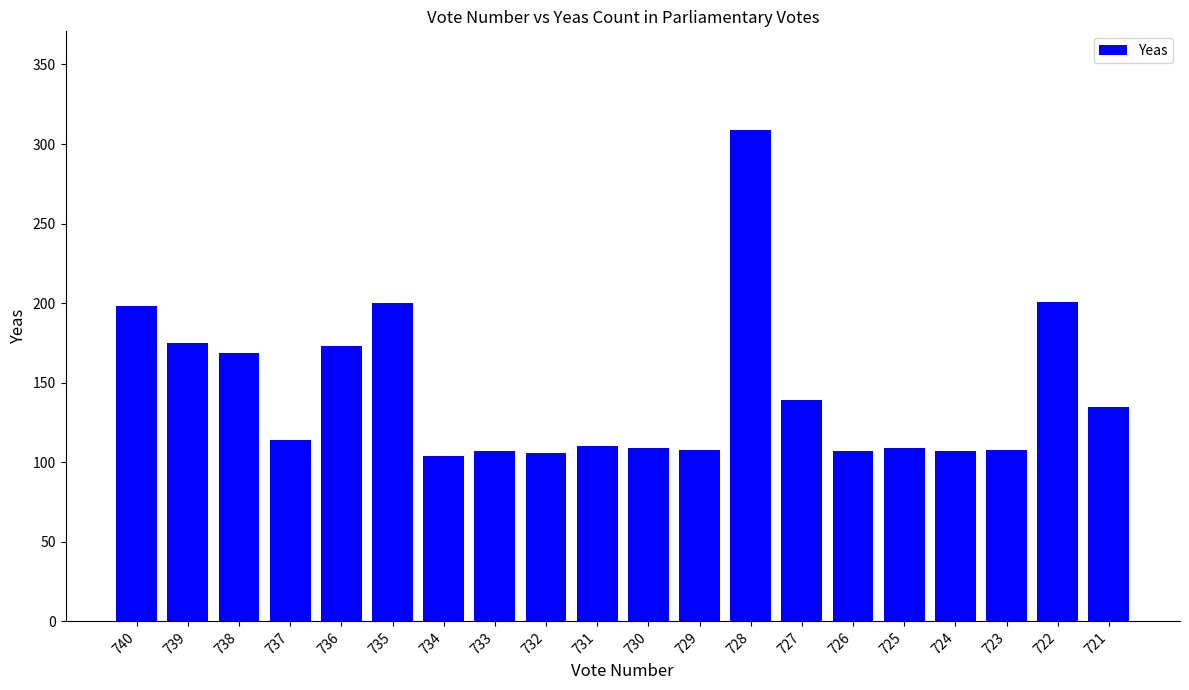

Is it true that the value at 726 is 145?

False